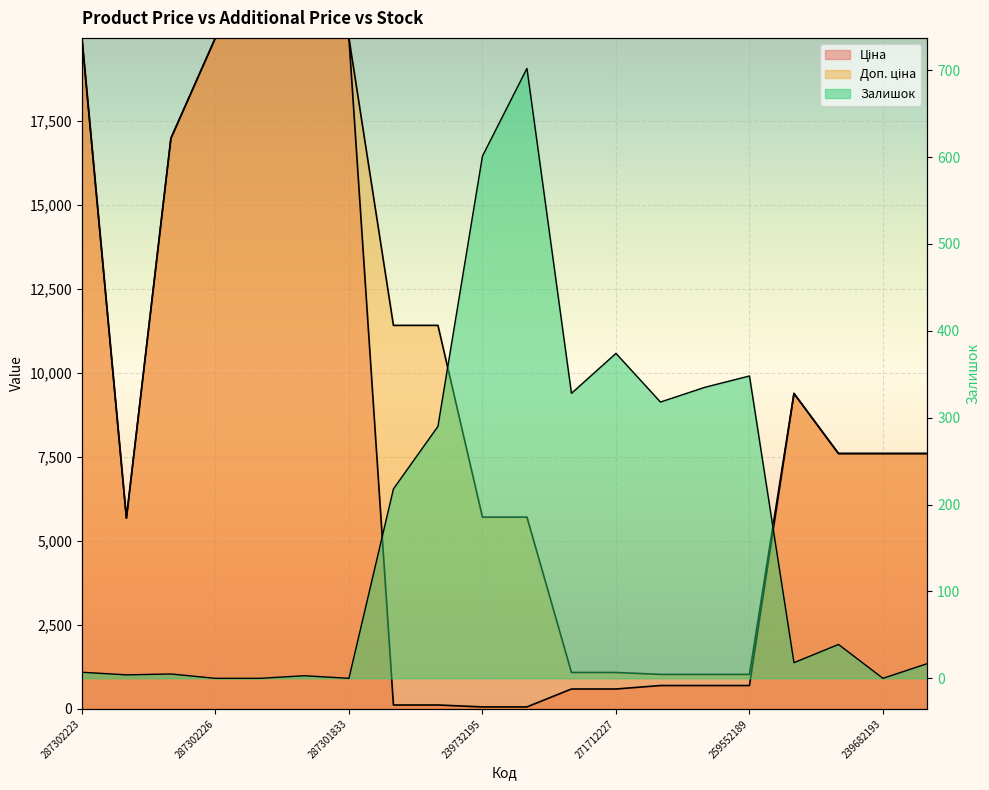

The Залишок series shows 0.0 at 239682193. True or false?

True